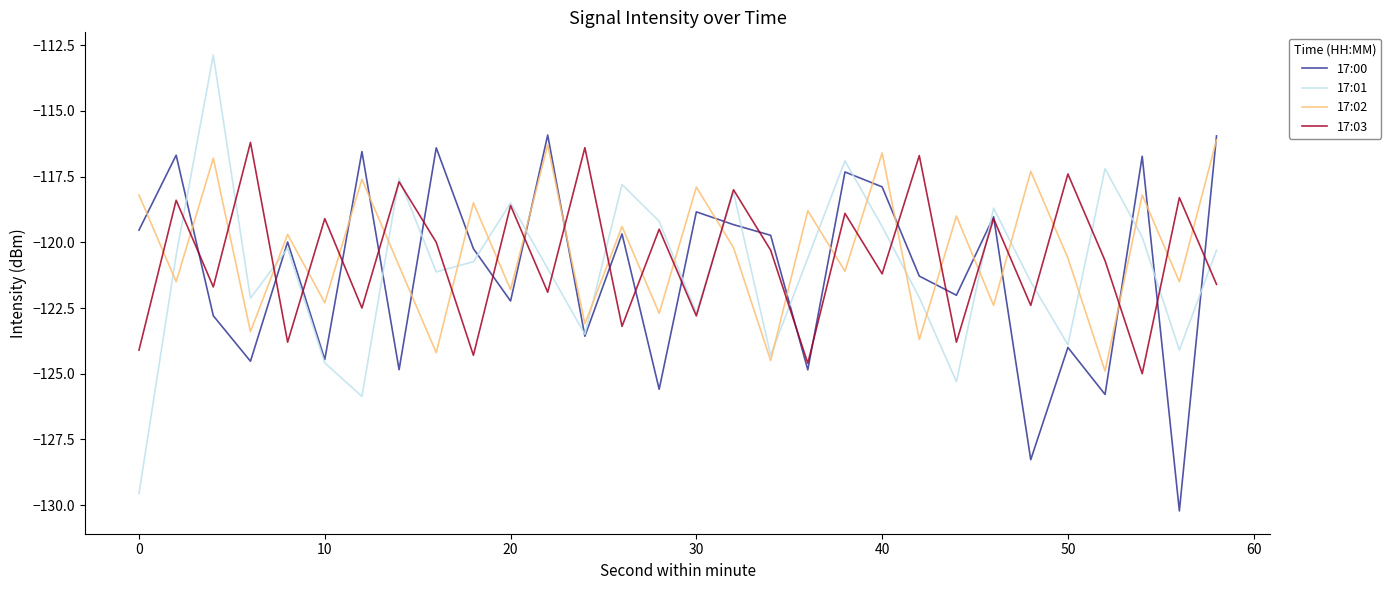

How many intersections are there between 17:03 and 17:02?

26